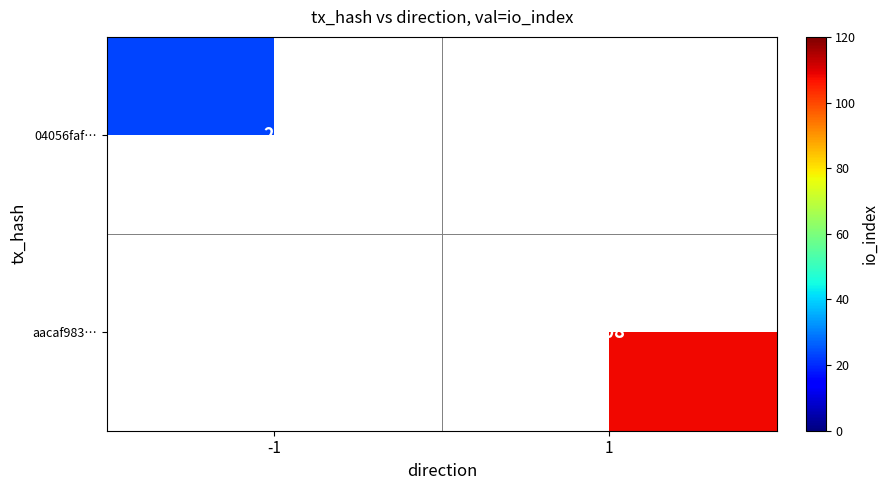

Is it true that 04056faf… equals 38 at -1?

False